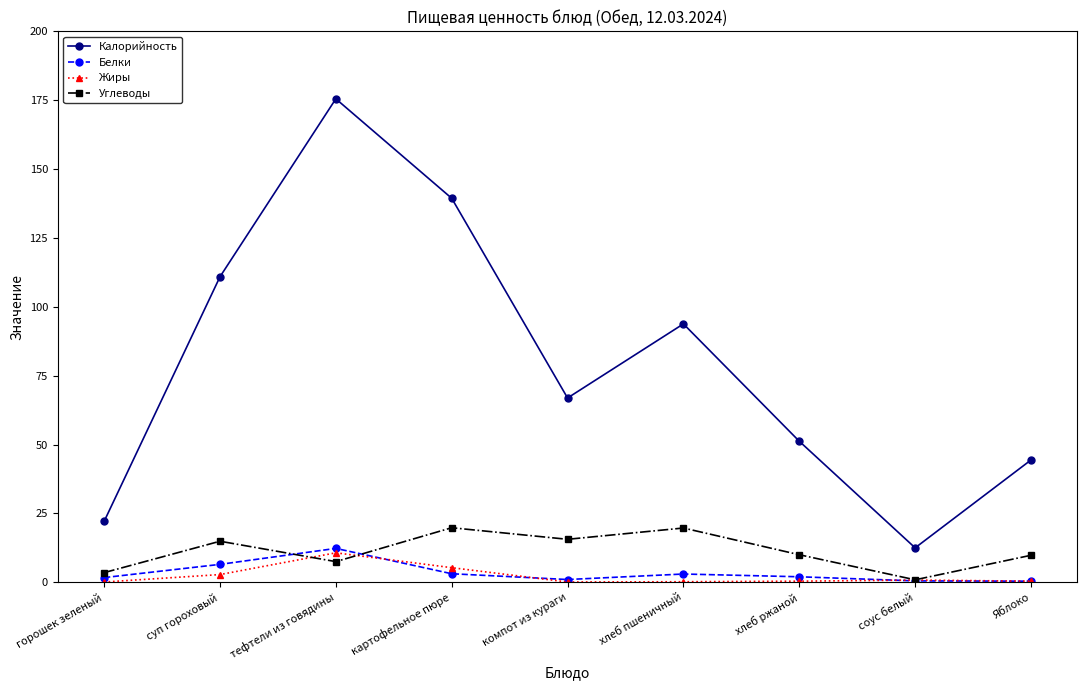

The Калорийность series shows 78.3 at хлеб ржаной. True or false?

False